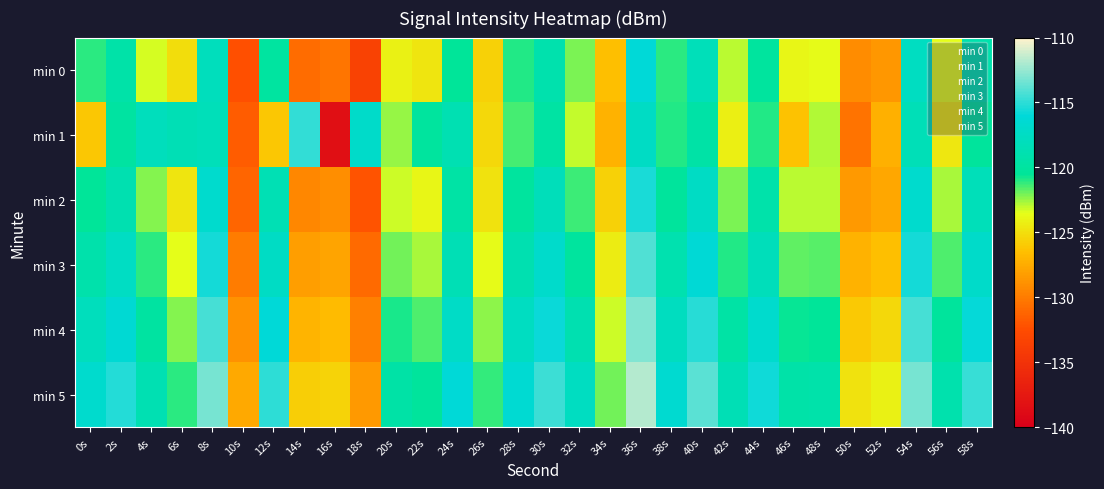

Reading left to right, what are all the values shown in this chart?

min 0: 0s=-121.1	2s=-119.4	4s=-123.4	6s=-125.1	8s=-118.0	10s=-132.3	12s=-120.0	14s=-130.8	16s=-130.3	18s=-133.5	20s=-124.1	22s=-124.8	24s=-120.5	26s=-125.6	28s=-120.9	30s=-119.0	32s=-122.1	34s=-126.4	36s=-116.2	38s=-121.0	40s=-118.3	42s=-123.0	44s=-120.1	46s=-123.8	48s=-123.7	50s=-129.2	52s=-128.6	54s=-117.6	56s=-123.6	58s=-119.1
min 1: 0s=-126.1	2s=-119.9	4s=-118.1	6s=-118.5	8s=-118.2	10s=-131.6	12s=-126.2	14s=-114.9	16s=-138.5	18s=-117.1	20s=-122.5	22s=-120.1	24s=-118.7	26s=-125.3	28s=-121.4	30s=-119.8	32s=-123.1	34s=-127.2	36s=-117.5	38s=-120.9	40s=-119.6	42s=-124.2	44s=-121.0	46s=-126.4	48s=-122.8	50s=-130.5	52s=-127.3	54s=-118.4	56s=-124.6	58s=-120.2
min 2: 0s=-120.5	2s=-118.9	4s=-122.3	6s=-124.7	8s=-116.8	10s=-131.2	12s=-118.6	14s=-129.4	16s=-129.1	18s=-132.1	20s=-123.2	22s=-123.9	24s=-119.7	26s=-124.8	28s=-120.1	30s=-118.2	32s=-121.3	34s=-125.6	36s=-115.4	38s=-120.2	40s=-117.5	42s=-122.1	44s=-119.3	46s=-123.0	48s=-122.9	50s=-128.4	52s=-127.7	54s=-116.8	56s=-122.7	58s=-118.3
min 3: 0s=-119.2	2s=-117.6	4s=-121.1	6s=-123.5	8s=-115.6	10s=-130.0	12s=-117.4	14s=-128.2	16s=-127.9	18s=-130.9	20s=-122.0	22s=-122.7	24s=-118.5	26s=-123.6	28s=-118.9	30s=-117.0	32s=-120.1	34s=-124.4	36s=-114.2	38s=-119.0	40s=-116.3	42s=-120.9	44s=-118.1	46s=-121.8	48s=-121.7	50s=-127.2	52s=-126.5	54s=-115.6	56s=-121.5	58s=-117.1
min 4: 0s=-118.0	2s=-116.4	4s=-119.9	6s=-122.3	8s=-114.4	10s=-128.8	12s=-116.2	14s=-127.0	16s=-126.7	18s=-129.7	20s=-120.8	22s=-121.5	24s=-117.3	26s=-122.4	28s=-117.7	30s=-115.8	32s=-118.9	34s=-123.2	36s=-113.0	38s=-117.8	40s=-115.1	42s=-119.7	44s=-116.9	46s=-120.6	48s=-120.5	50s=-126.0	52s=-125.3	54s=-114.4	56s=-120.3	58s=-115.9
min 5: 0s=-116.8	2s=-115.2	4s=-118.7	6s=-121.1	8s=-113.2	10s=-127.6	12s=-115.0	14s=-125.8	16s=-125.5	18s=-128.5	20s=-119.6	22s=-120.3	24s=-116.1	26s=-121.2	28s=-116.5	30s=-114.6	32s=-117.7	34s=-122.0	36s=-111.8	38s=-116.6	40s=-113.9	42s=-118.5	44s=-115.7	46s=-119.4	48s=-119.3	50s=-124.8	52s=-124.1	54s=-113.2	56s=-119.1	58s=-114.7